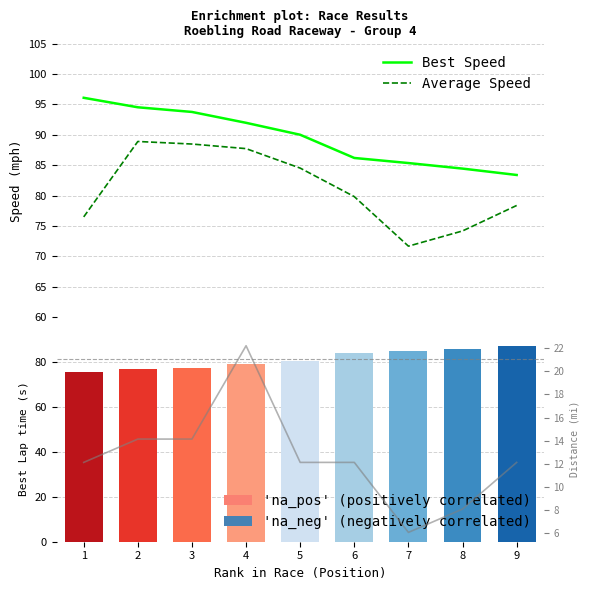

What is the value of the Total Distance bar at the 9th from the left?

12.1